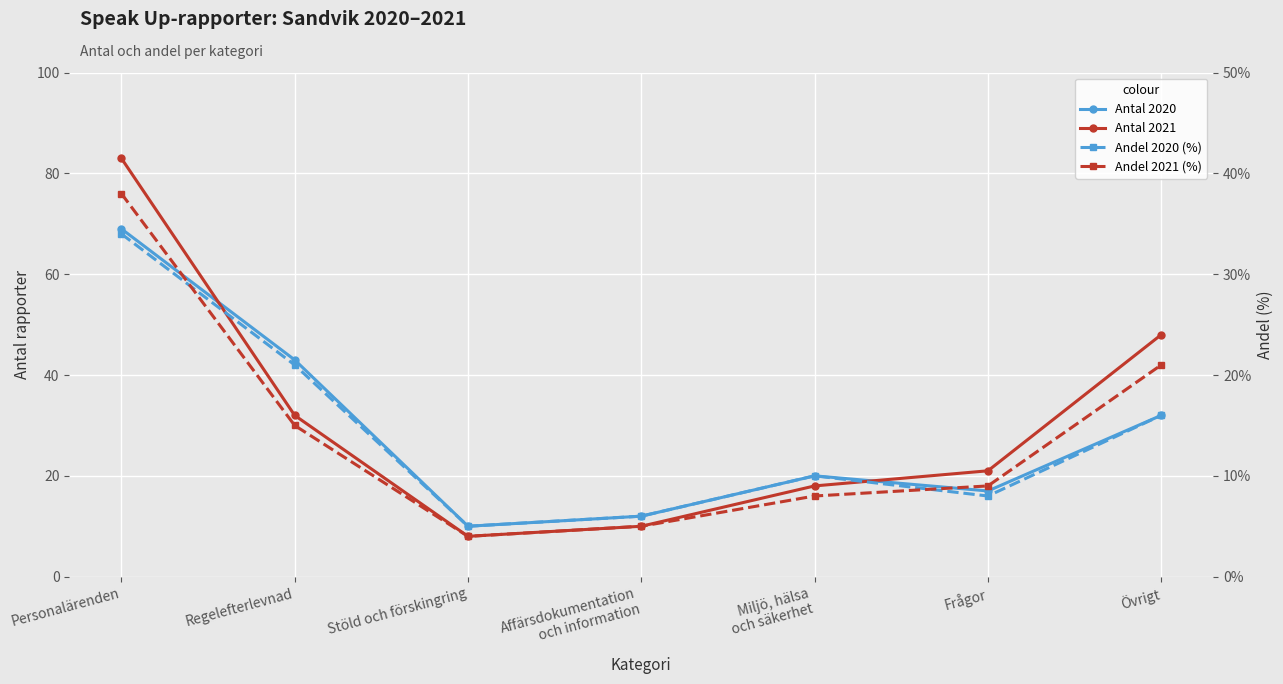

What is the difference between the maximum and minimum values in the Antal 2021 series?

75